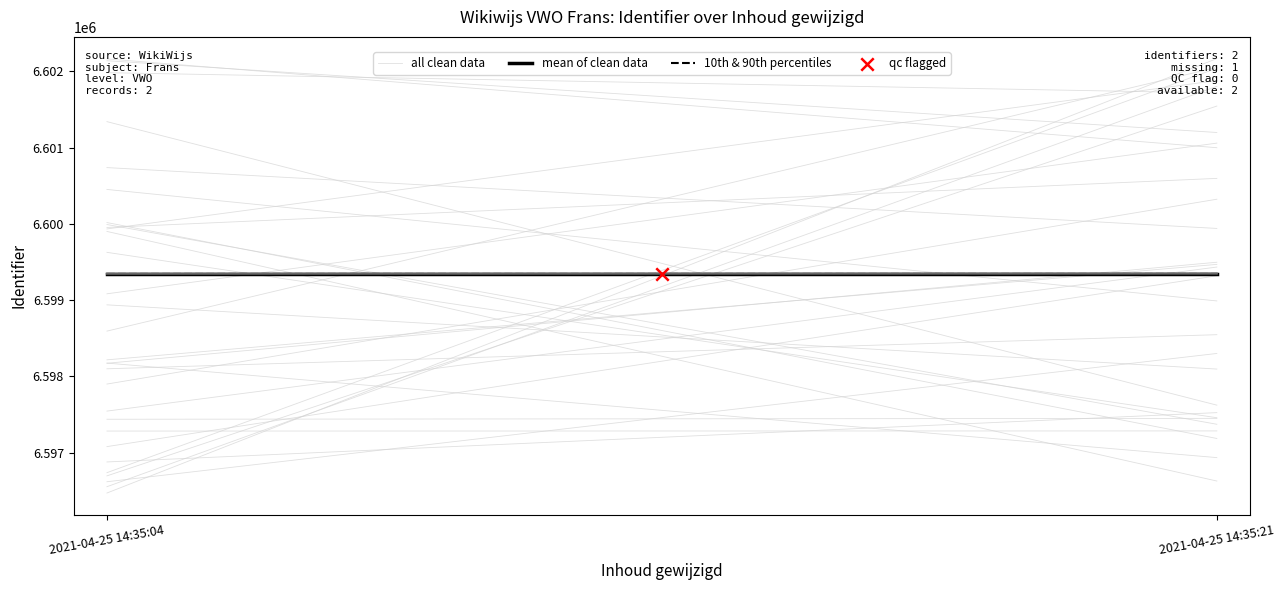

What is the total value across all series at 2021-04-25 14:35:21?

19800750.3